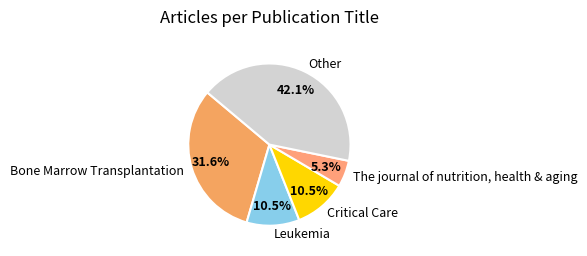

Does Leukemia represent more than half of the total?

No